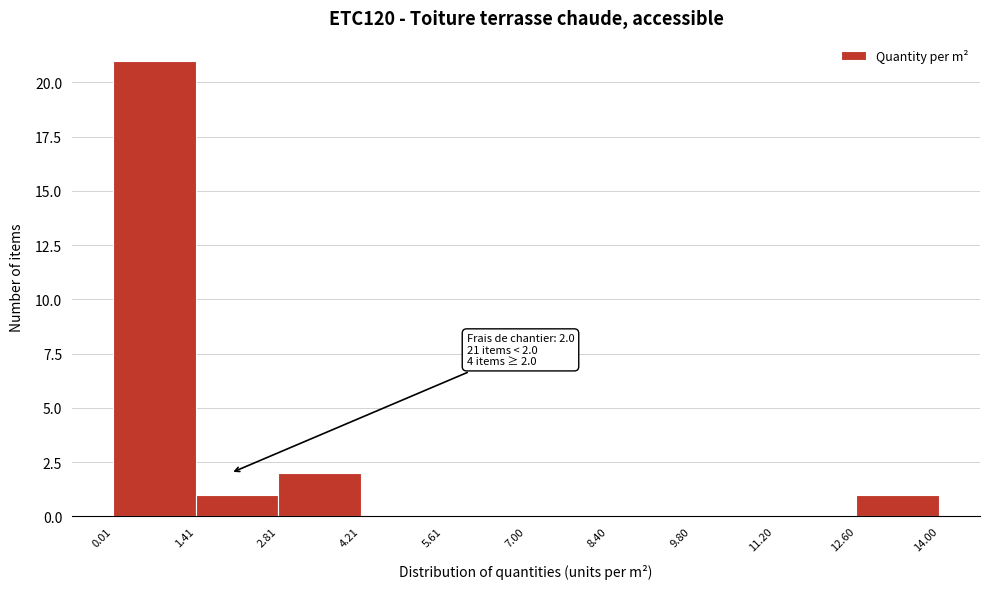

Which range on the x-axis has the tallest bar?

0.01 to 1.41